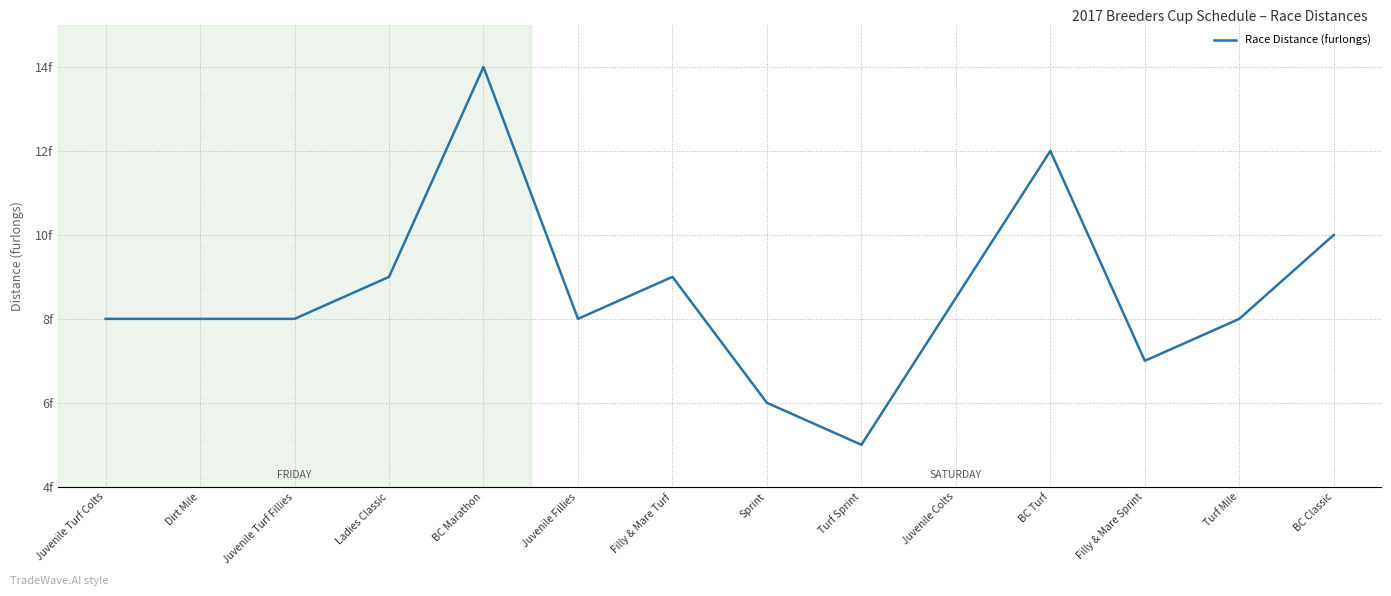

Does the chart display data point markers on the line(s)?

No